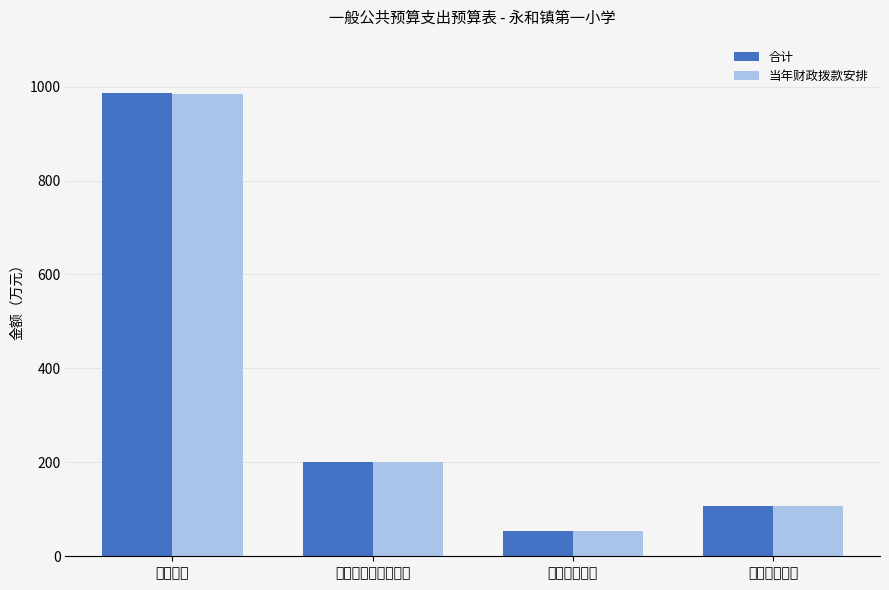

Reading left to right, list all the values displayed in this chart.

合计: 987.0	200.9	54.1	106.7
当年财政拨款安排: 985.1	200.9	54.1	106.7